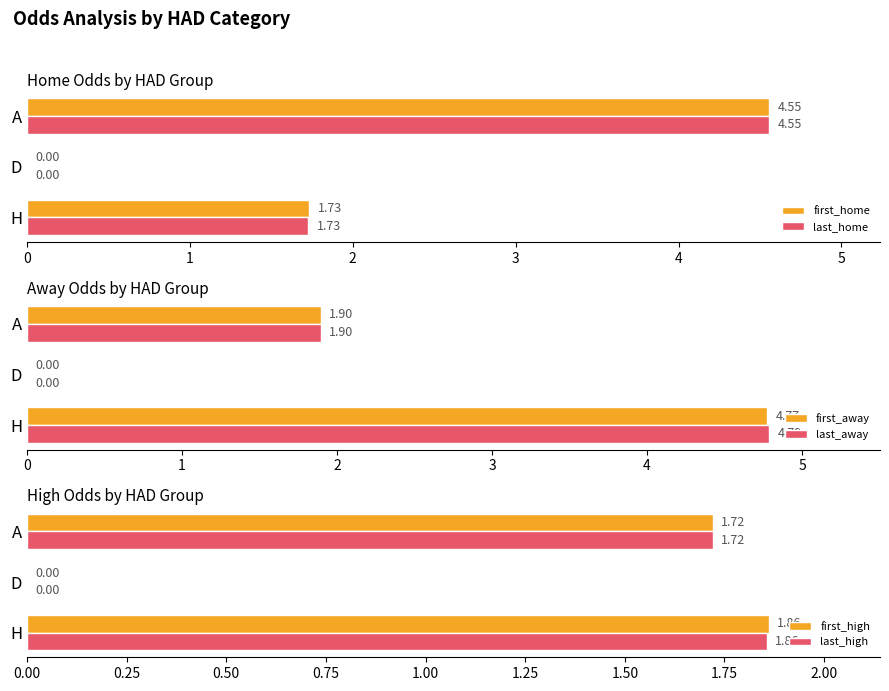

What is the sum of all first_high values?

3.6